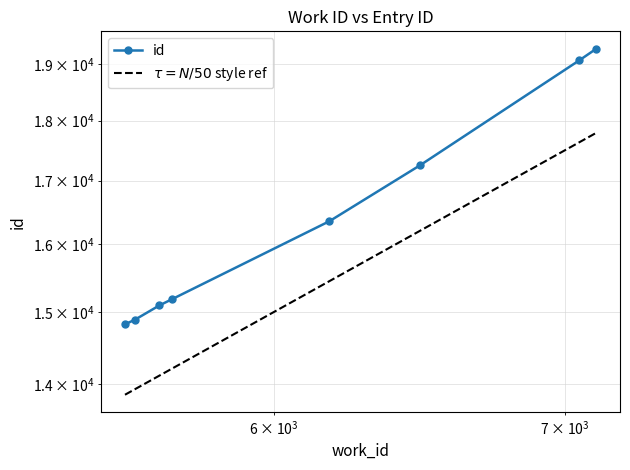

The chart shows a value of 7475 at 5545. True or false?

False